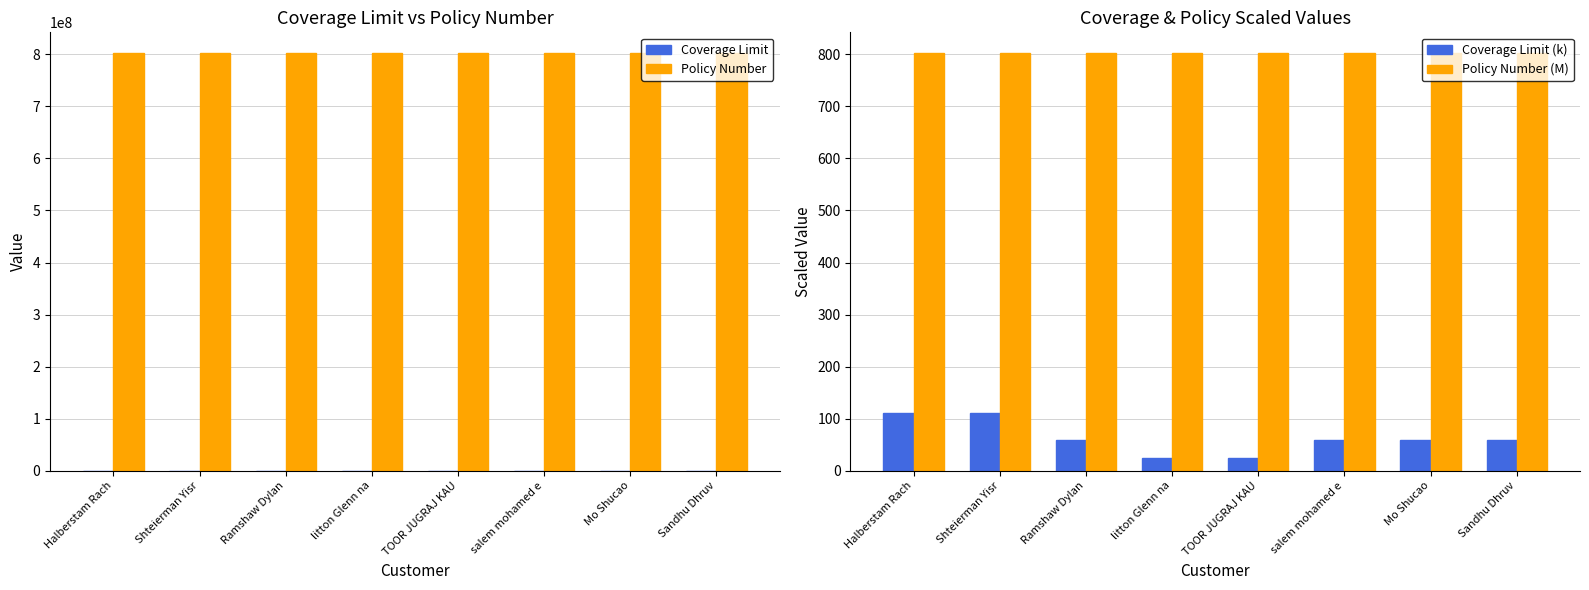

What is the difference between the highest and lowest values at salem mohamed e?

802050319.0